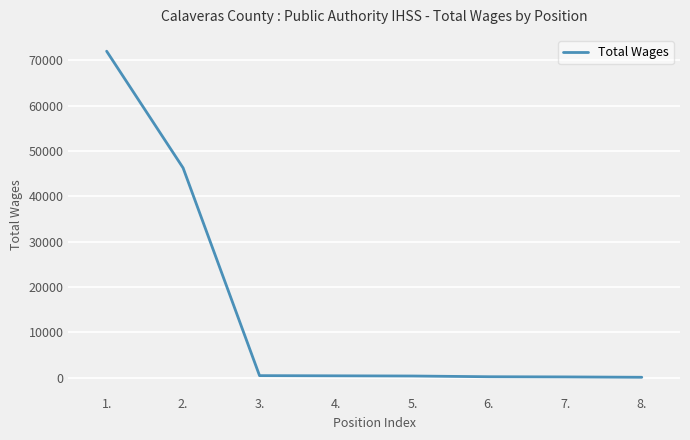

What is the greatest value displayed?

72005